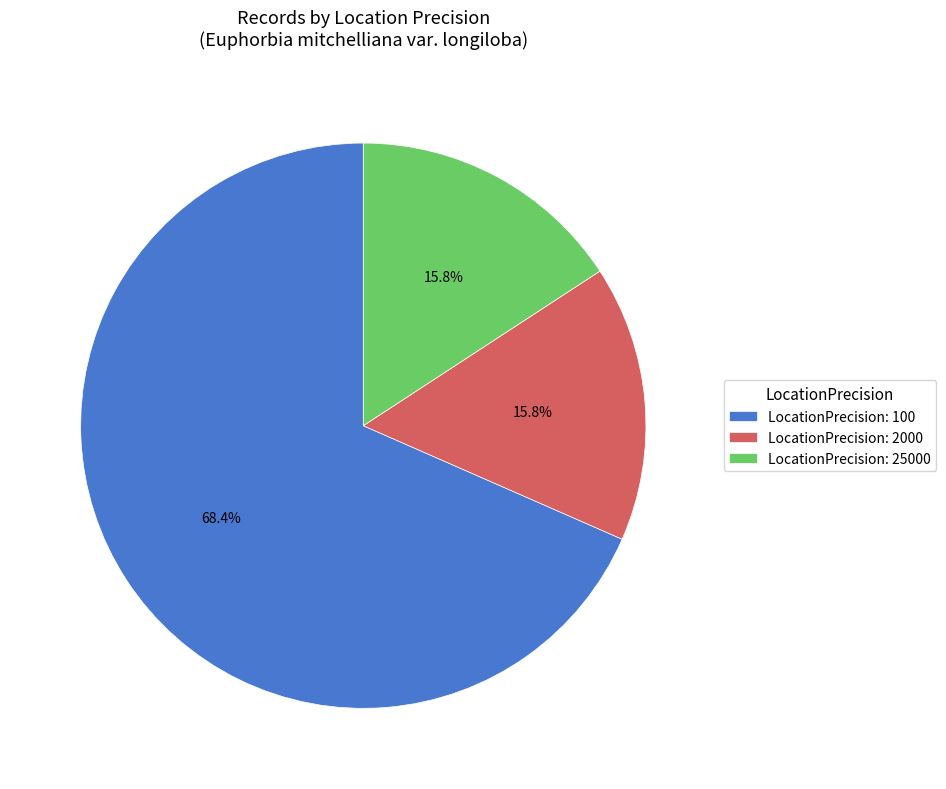

Which has a higher value, LocationPrecision: 25000 or LocationPrecision: 100?

LocationPrecision: 100